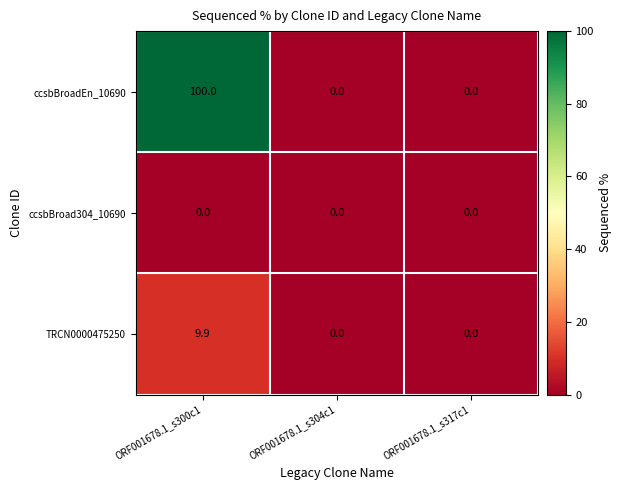

Is it true that ccsbBroad304_10690 equals 0.0 at ORF001678.1_s317c1?

True